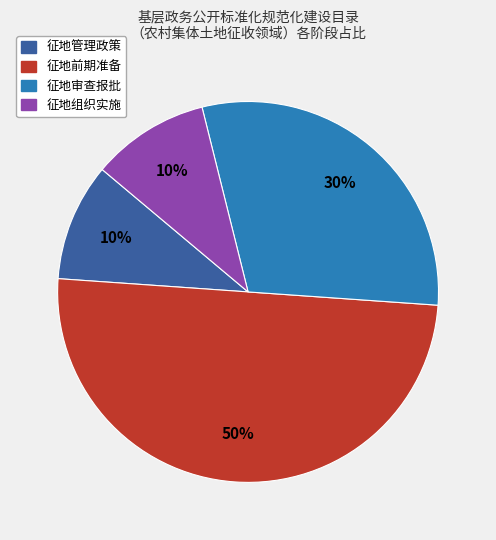

The 征地组织实施 slice represents 1% of the pie. True or false?

False